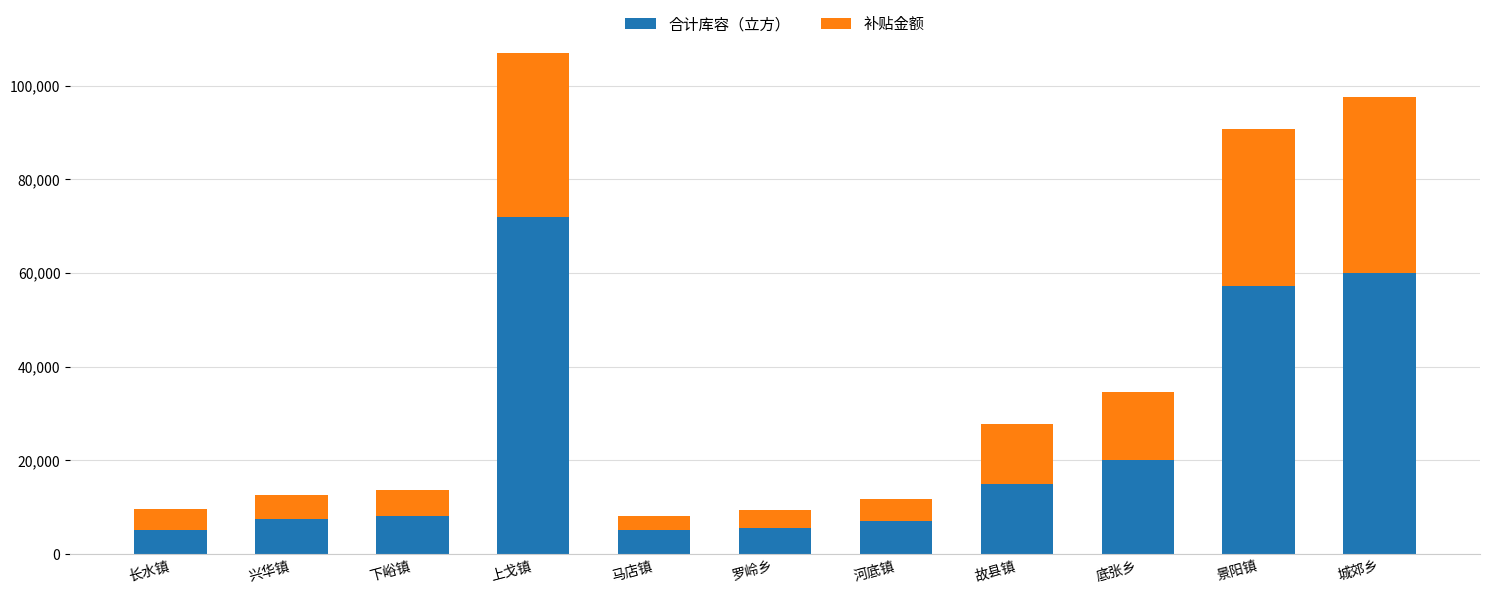

What is the difference between the second highest and minimum values in the 合计库容（立方） series?

55000.0